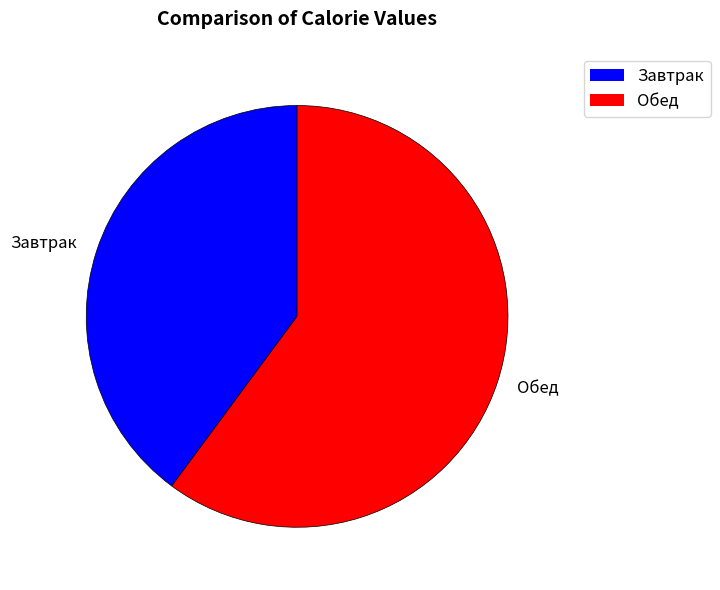

True or false: Завтрак accounts for 34% of the total.

False